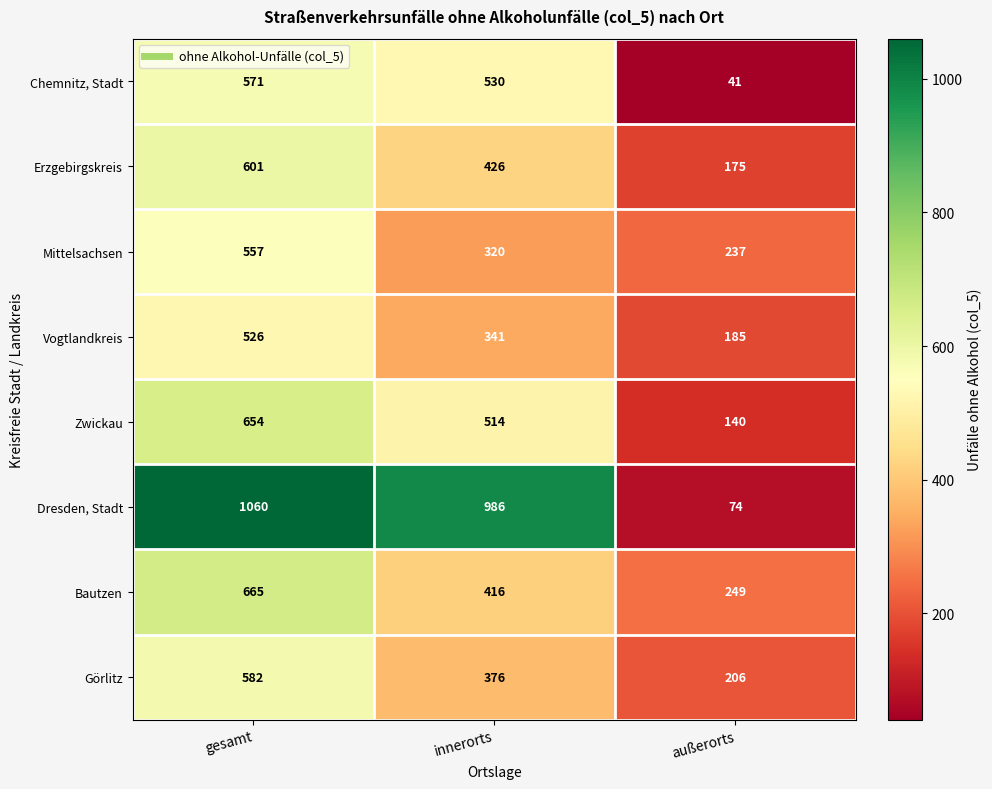

The Erzgebirgskreis series shows 681 at innerorts. True or false?

False